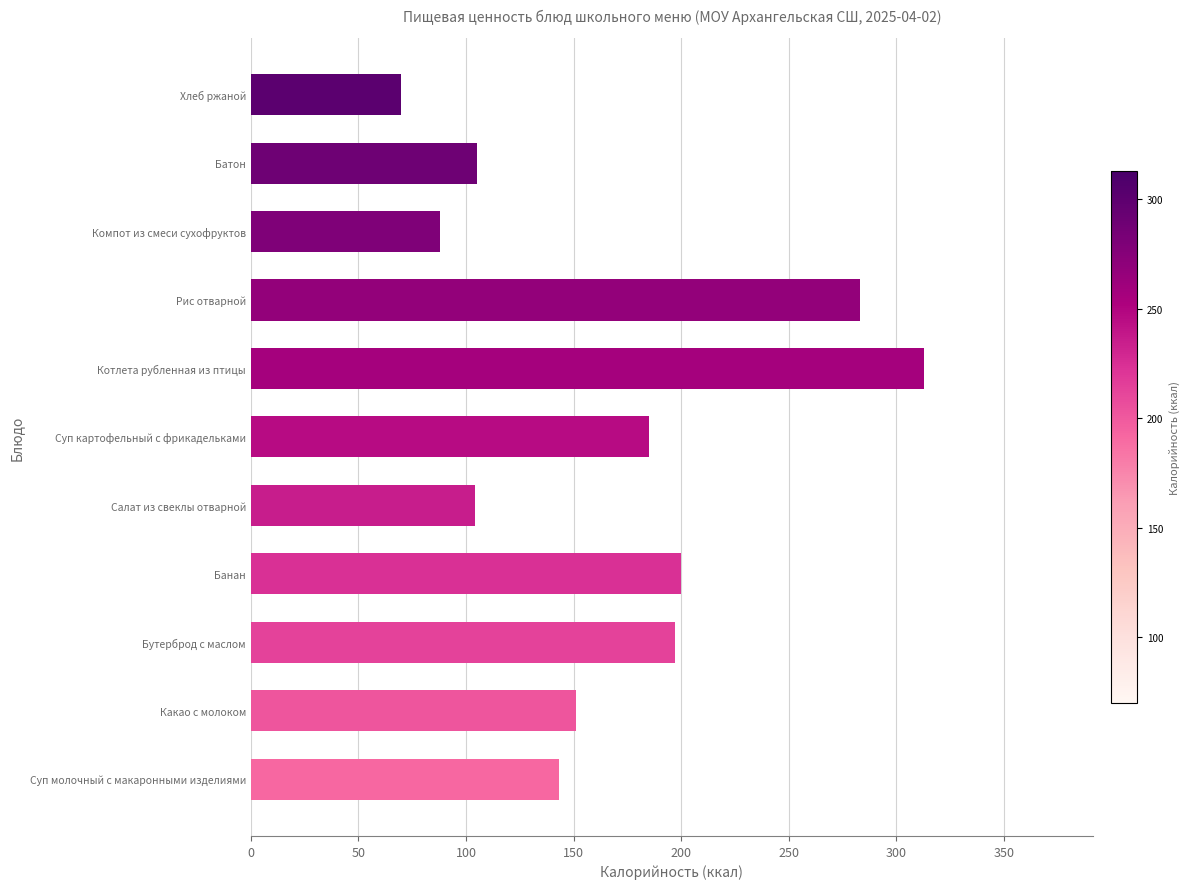

Approximately how many times larger is the value at Хлеб ржаной compared to Батон?

0.7